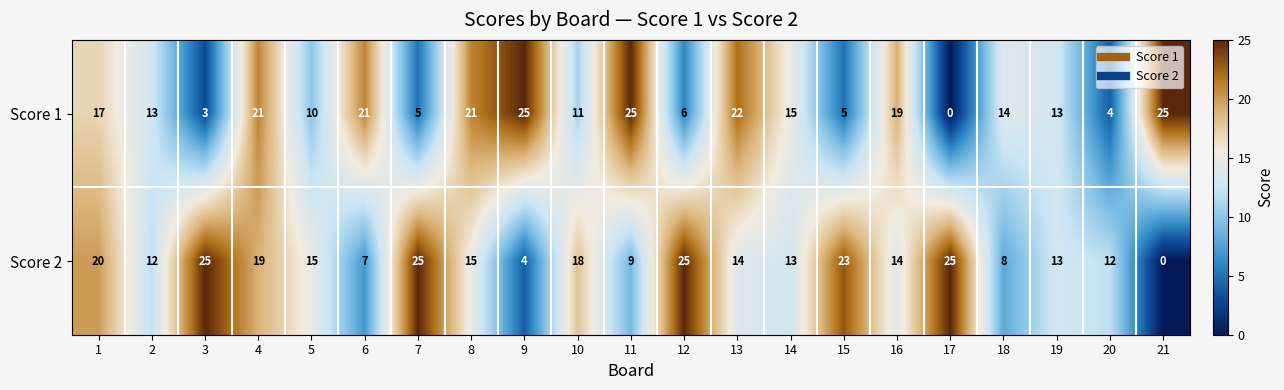

Count the number of data series in this chart.

2